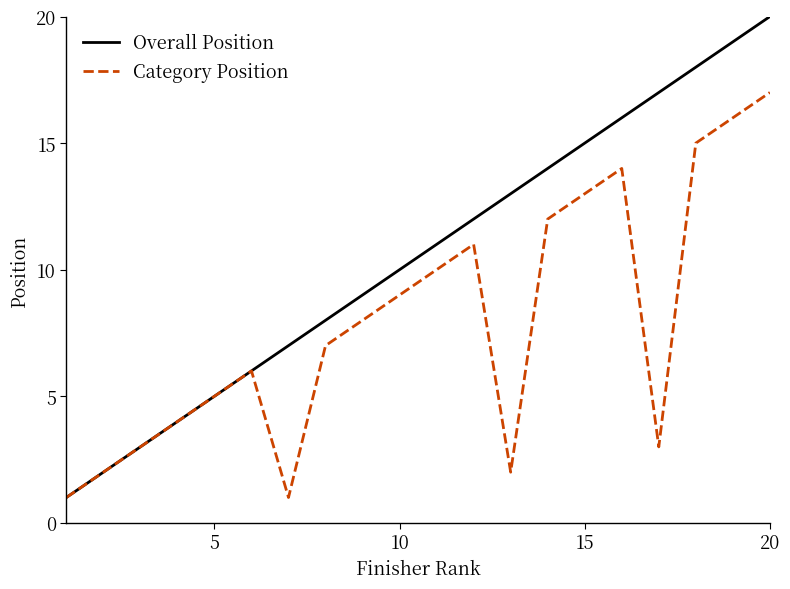

Reading left to right, extract all data points from this chart.

Overall Position: 1	2	3	4	5	6	7	8	9	10	11	12	13	14	15	16	17	18	19	20
Category Position: 1	2	3	4	5	6	1	7	8	9	10	11	2	12	13	14	3	15	16	17